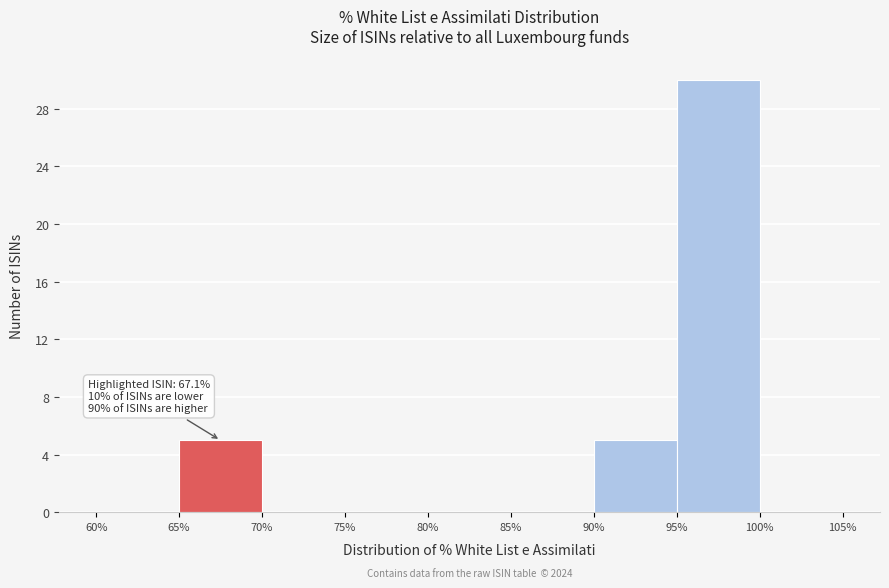

Which range on the x-axis has the tallest bar?

95% to 100%